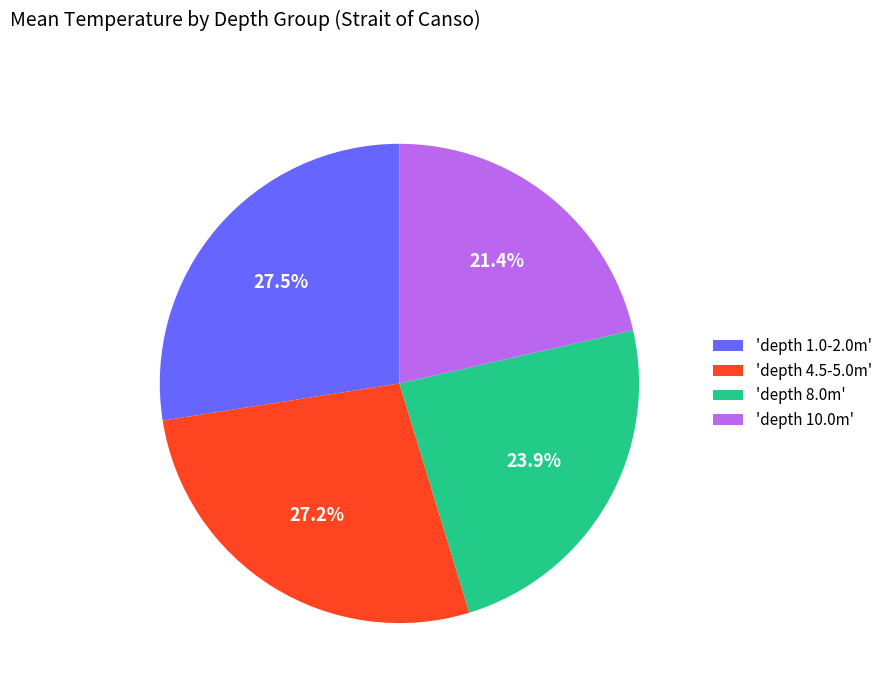

What percentage is NOT represented by 'depth 4.5-5.0m'?

72.8%